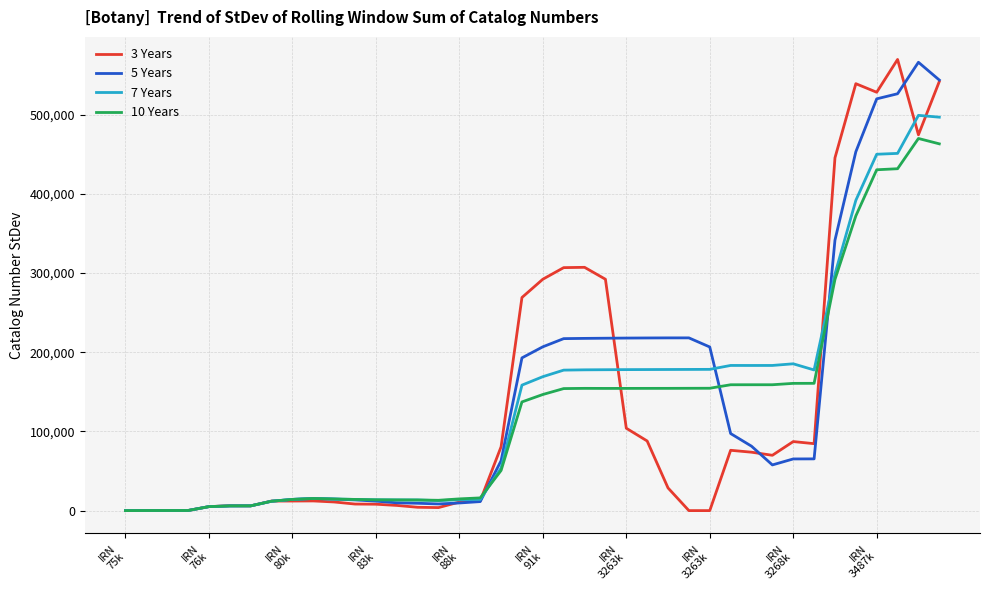

What is the highest value of the 10 Years series?

470103.4